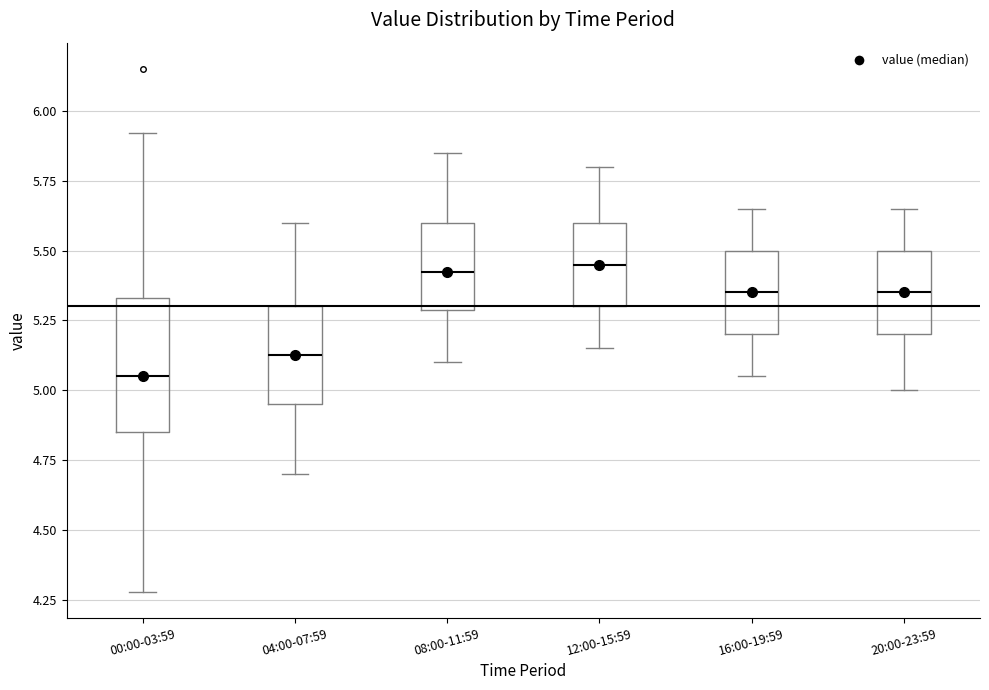

Comparing the boxes themselves (not the whiskers), which one is the tallest?

00:00-03:59